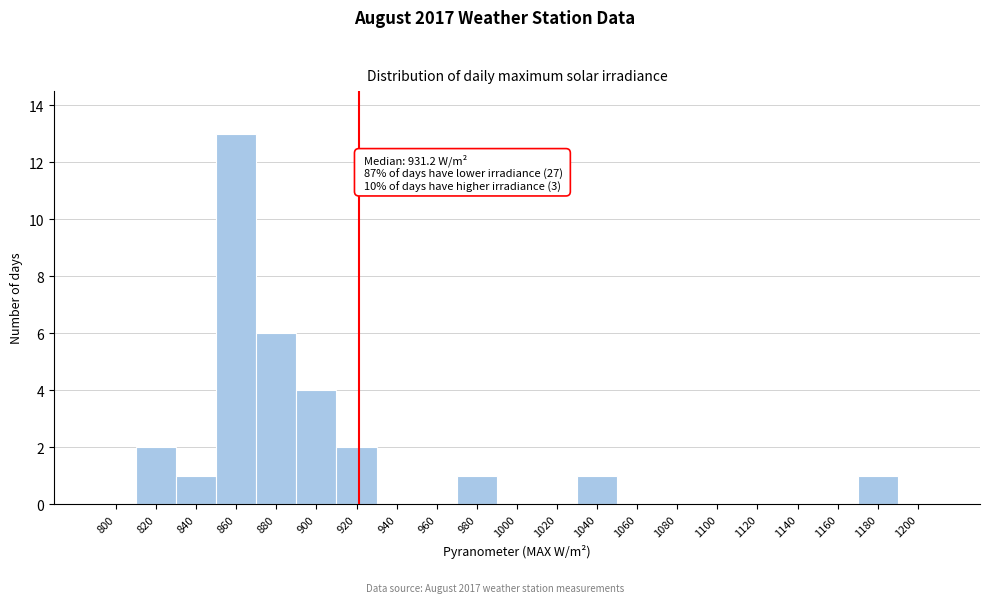

Reading left to right, what are all the values shown in this chart?

800=0	820=2	840=1	860=13	880=6	900=4	920=2	940=0	960=0	980=1	1000=0	1020=0	1040=1	1060=0	1080=0	1100=0	1120=0	1140=0	1160=0	1180=1	1200=0